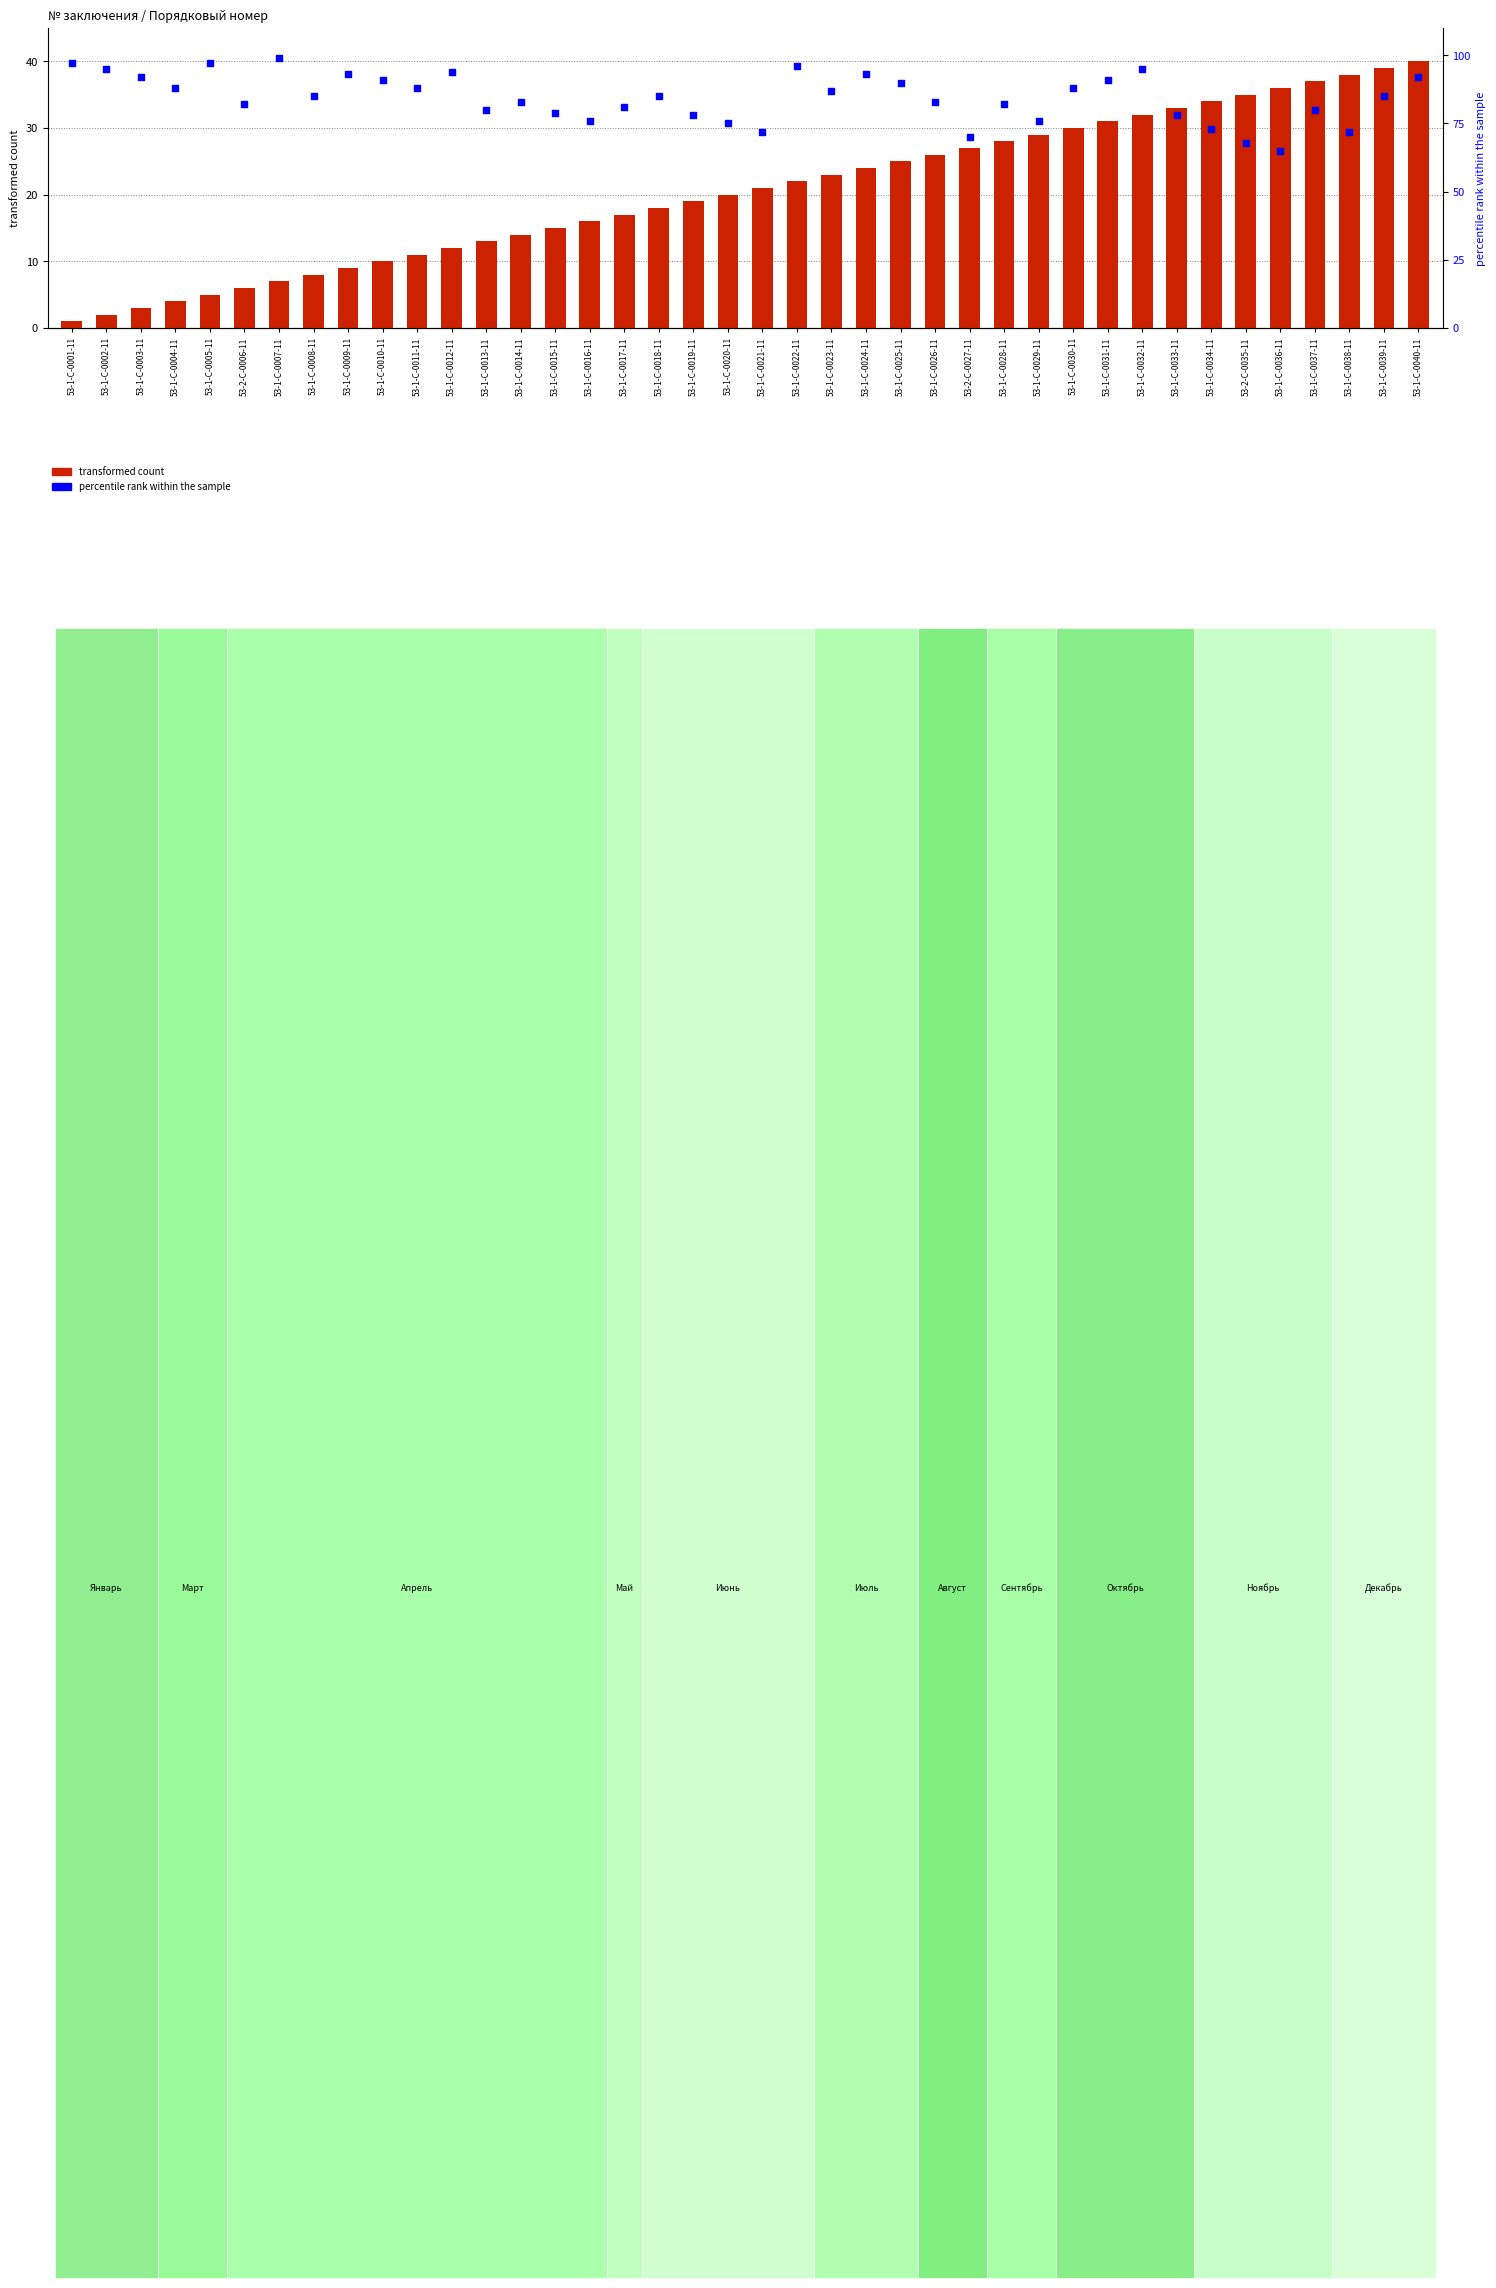

At how many categories does at least one series exceed 23?

40